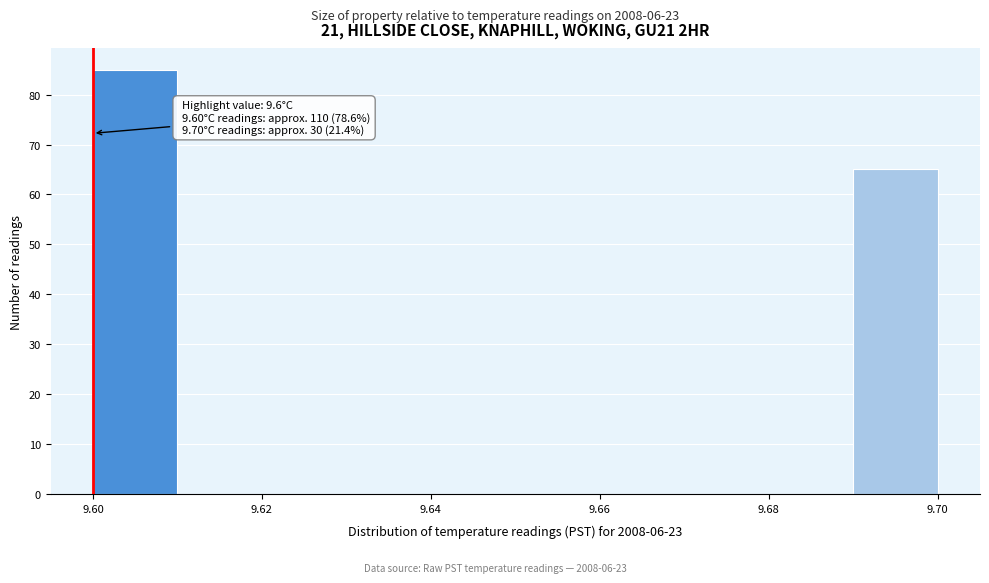

Which range on the x-axis has the tallest bar?

9.60 to 9.61